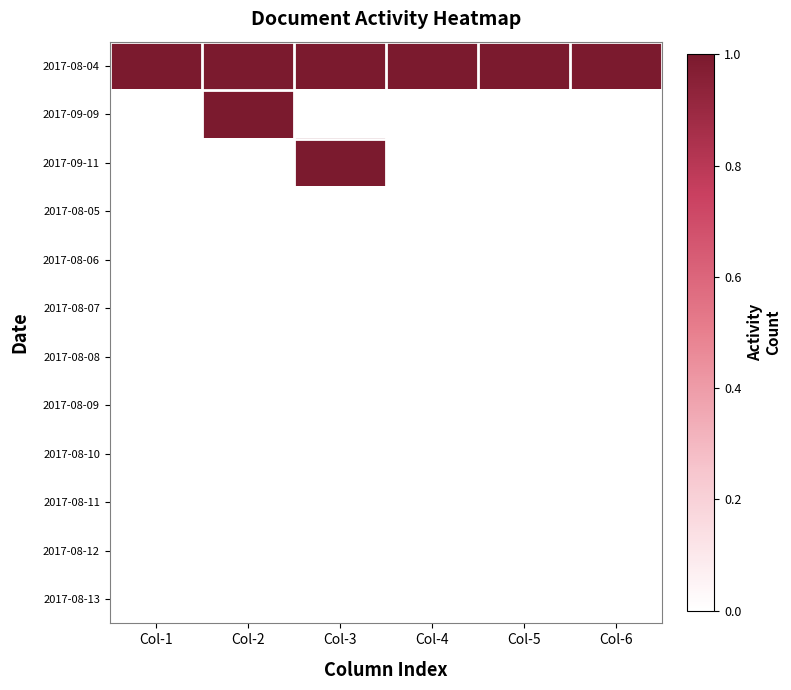

Between Col-1 and Col-2, which series saw the biggest shift?

2017-09-09